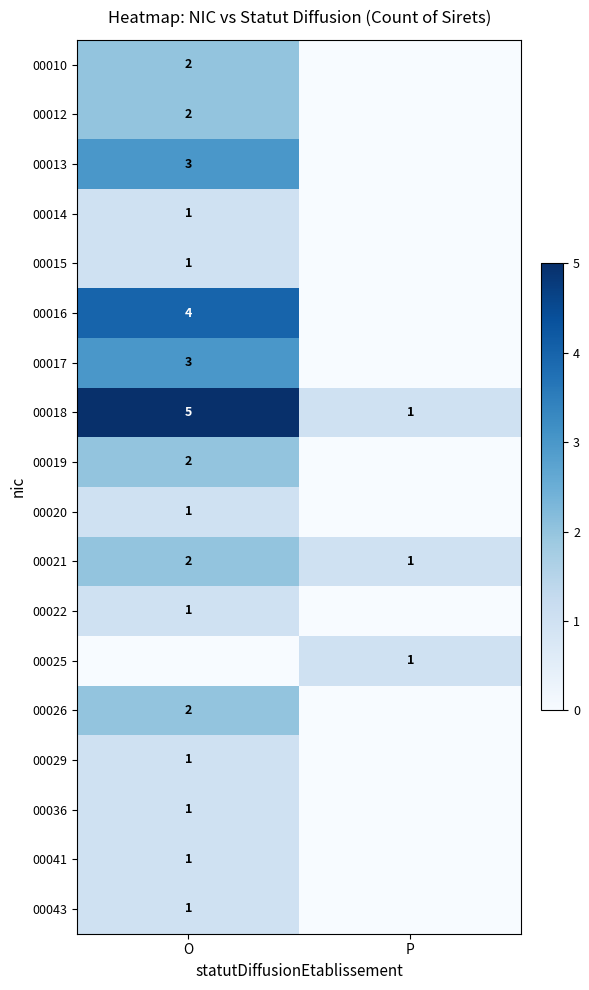

The 00012 series shows 2 at O. True or false?

True